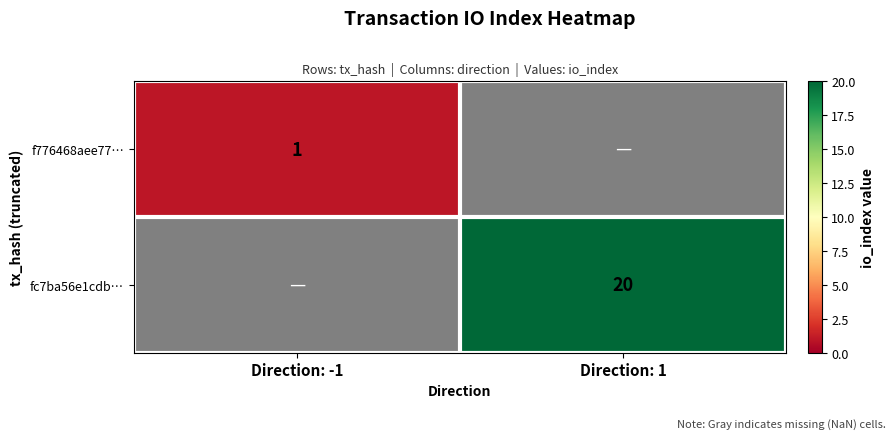

At how many categories does at least one series exceed 1?

1